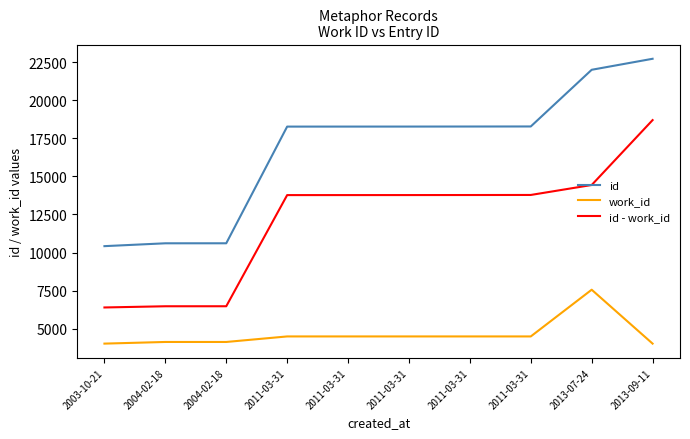

Reading left to right, list all the values displayed in this chart.

id: 2003-10-21=10420	2004-02-18=10607	2004-02-18=10608	2011-03-31=18265	2011-03-31=18266	2011-03-31=18267	2011-03-31=18270	2011-03-31=18274	2013-07-24=21994	2013-09-11=22716
work_id: 2003-10-21=4024	2004-02-18=4132	2004-02-18=4132	2011-03-31=4495	2011-03-31=4495	2011-03-31=4495	2011-03-31=4495	2011-03-31=4495	2013-07-24=7561	2013-09-11=4024
id - work_id: 2003-10-21=6396	2004-02-18=6475	2004-02-18=6476	2011-03-31=13770	2011-03-31=13771	2011-03-31=13772	2011-03-31=13775	2011-03-31=13779	2013-07-24=14433	2013-09-11=18692